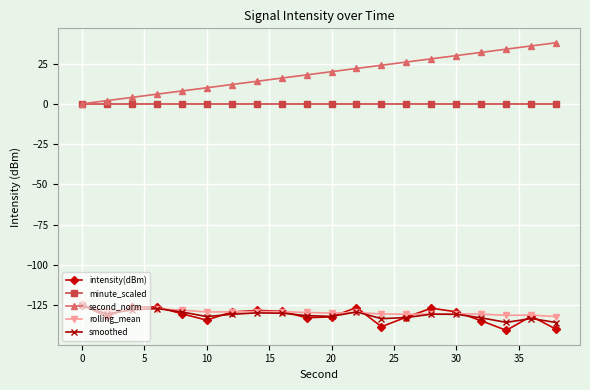

True or false: second_norm has more than 2 points higher than both neighbors.

False